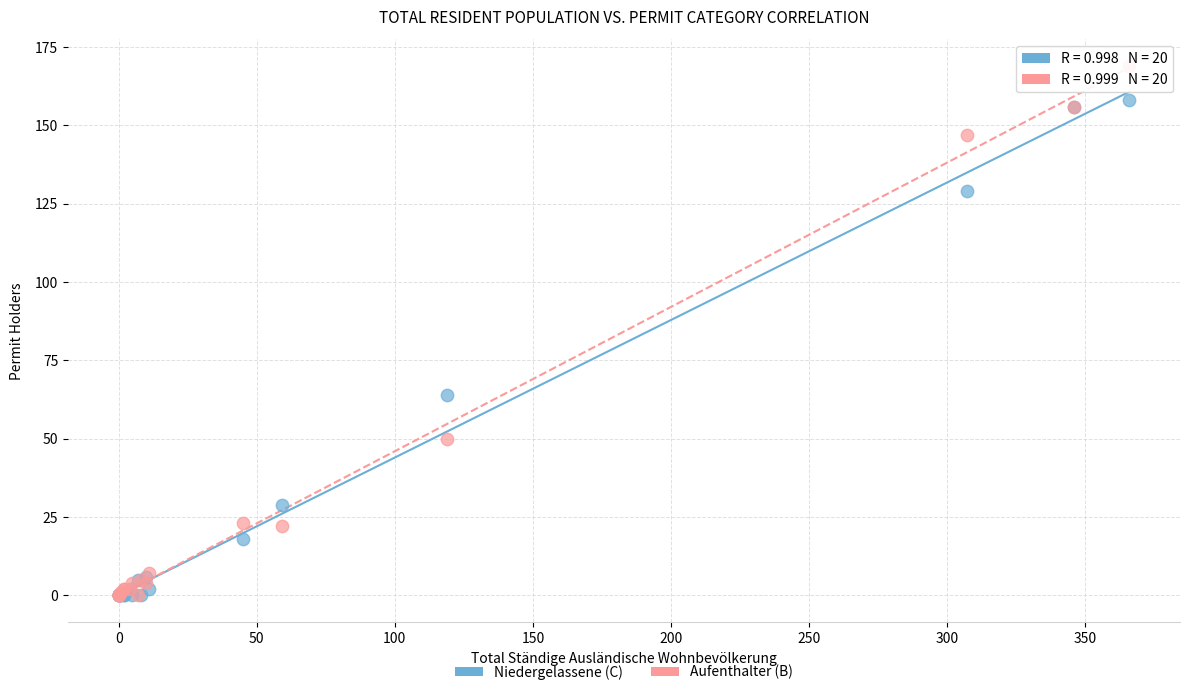

Across all series, what Y value is closest to 84?

64